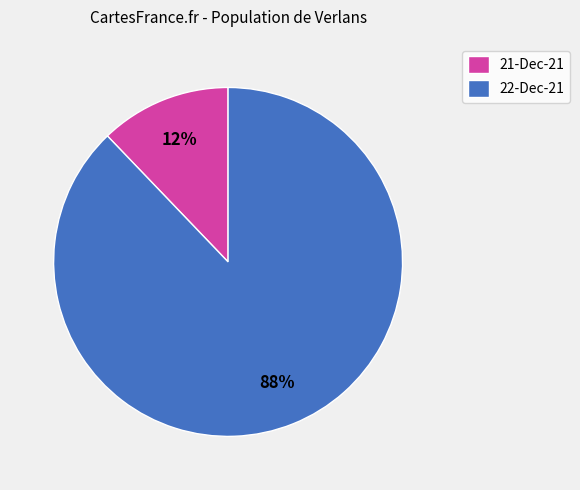

Rank the categories by value from highest to lowest.

22-Dec-21, 21-Dec-21